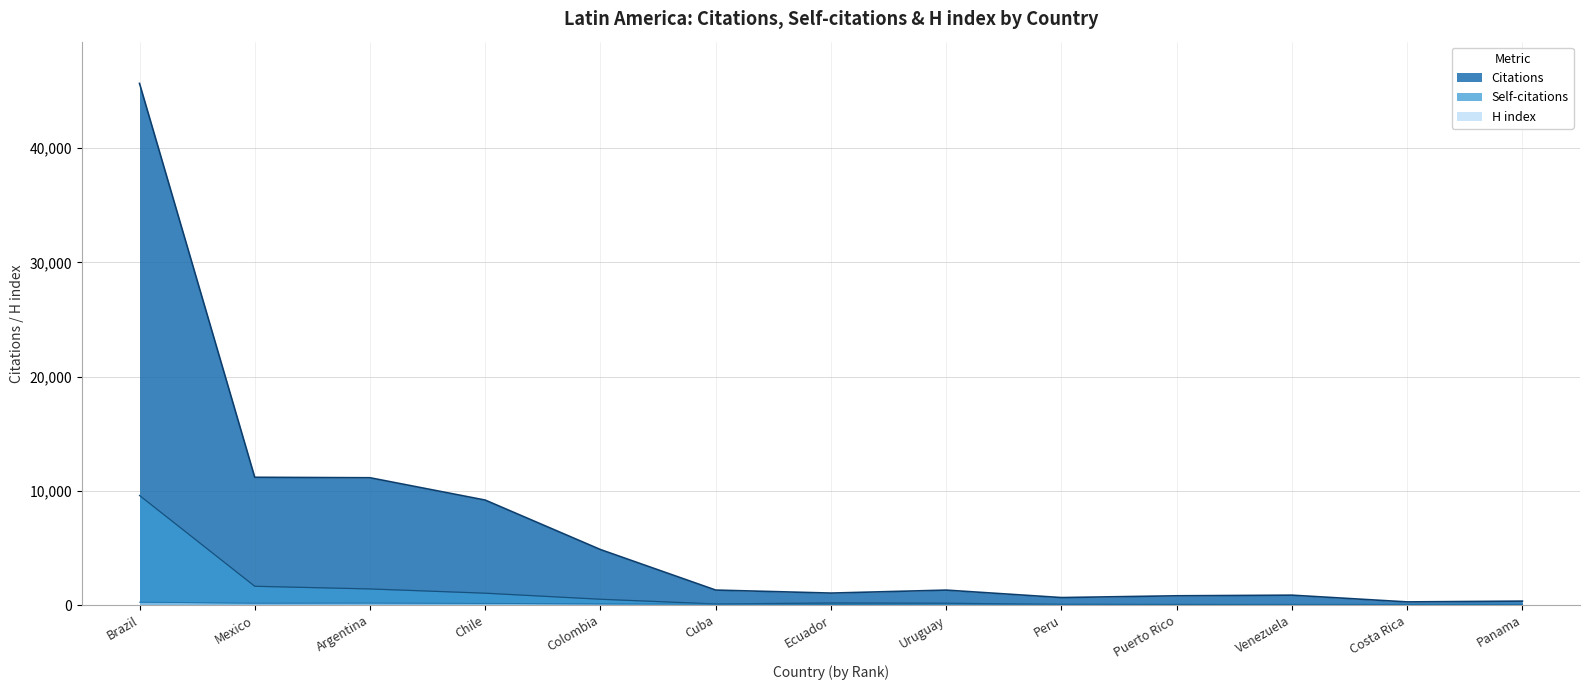

True or false: Self-citations has a value of 94 at Cuba.

True